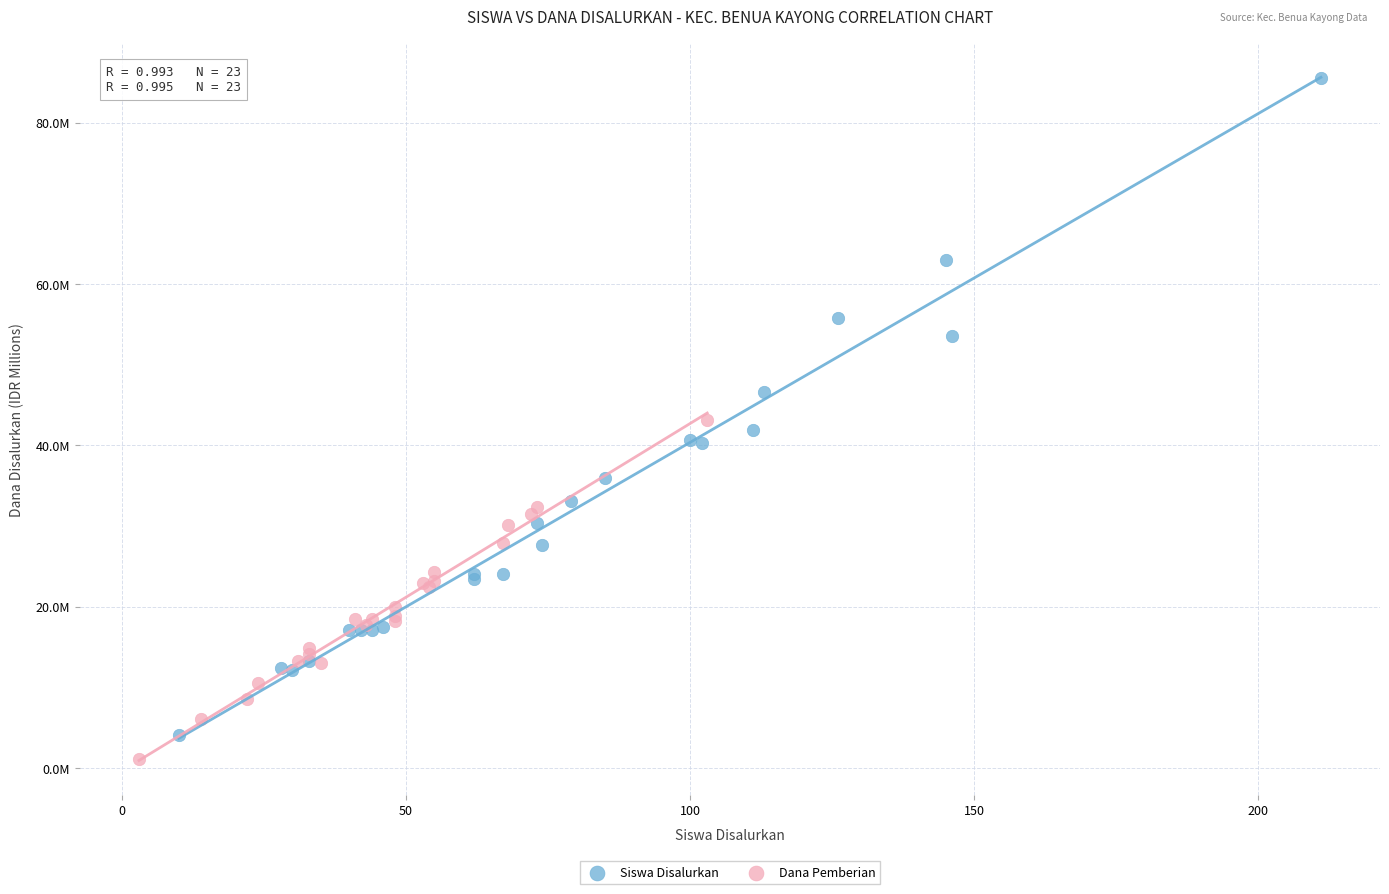

Which series contains the lowest Y value?

Dana Pemberian